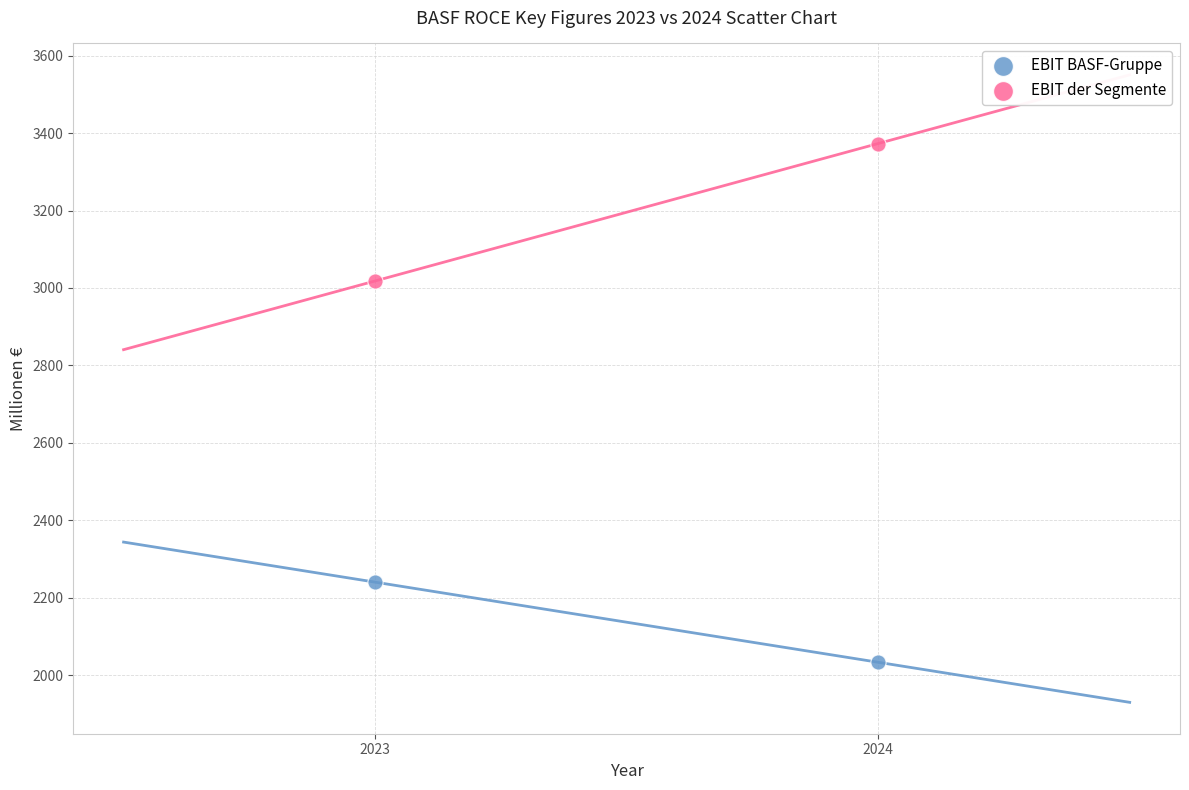

Across all data points, what is the range of Y values (max minus min)?

1340